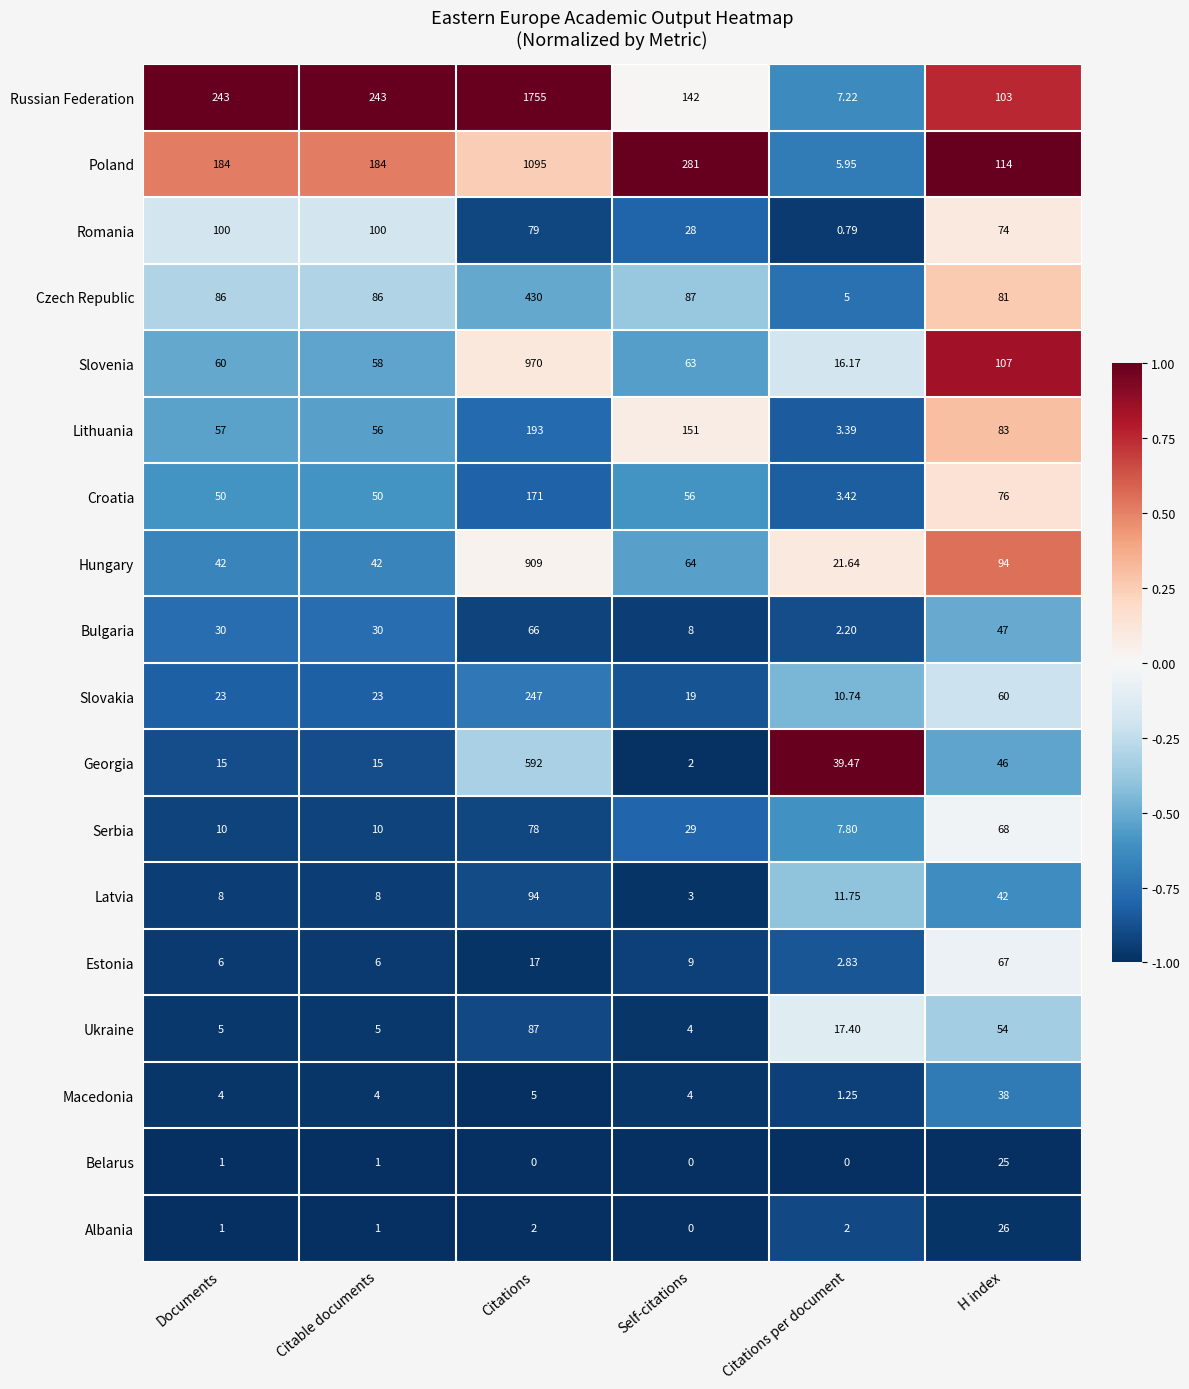

How many data points does each series have?

6